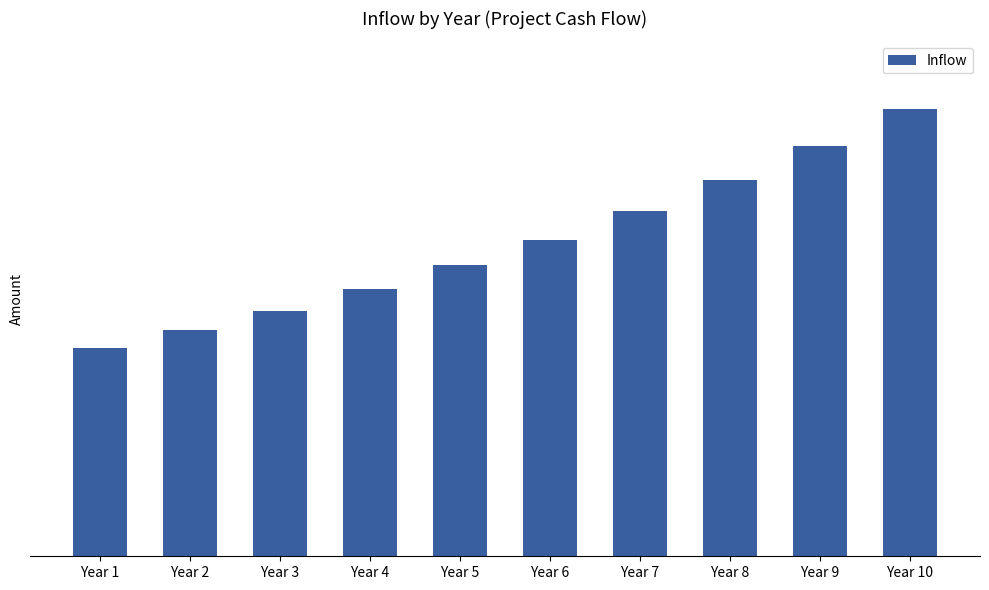

What is the difference between the maximum and second lowest values?

8991.9